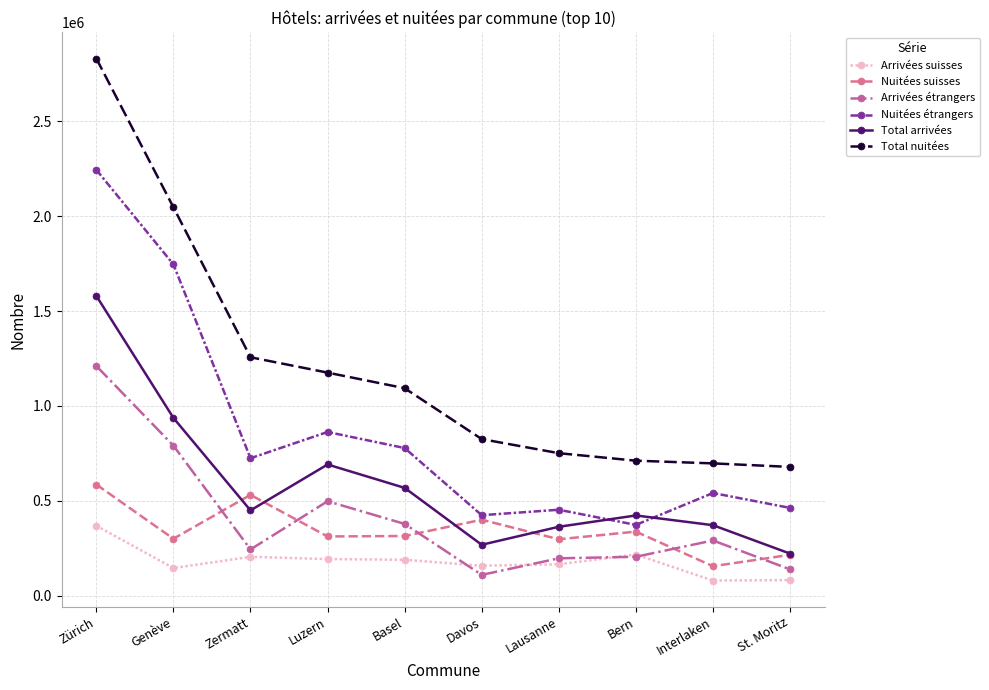

True or false: Arrivées suisses and Nuitées étrangers cross at least once.

False